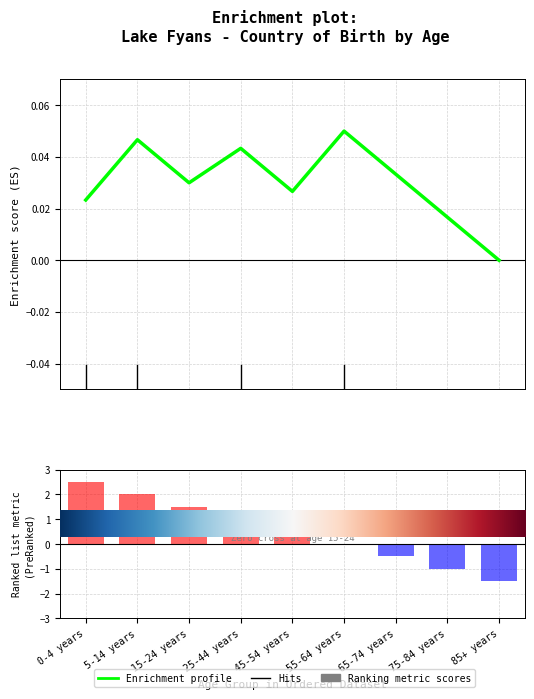

What is the average value of the Ranking metric scores series?

0.5